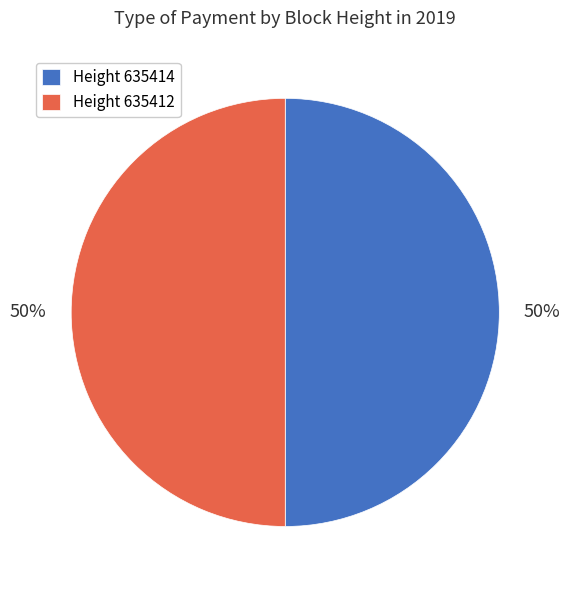

To the nearest percent, what percentage of the pie is Height 635412?

50%